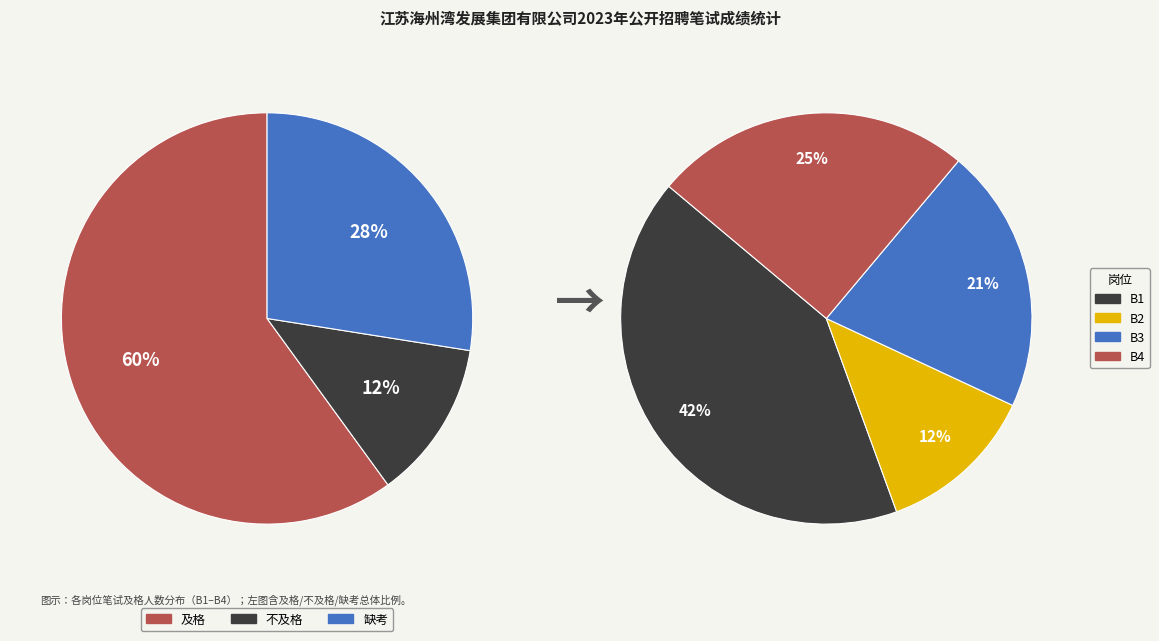

What is the total percentage of B1 and B4?

66.7%